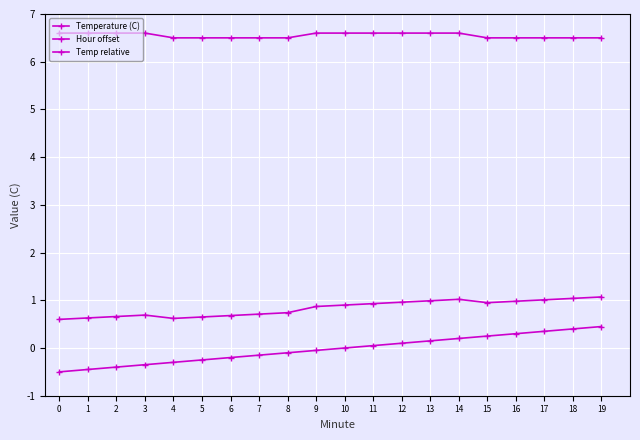

True or false: Hour offset and Temp relative intersect in this chart.

False